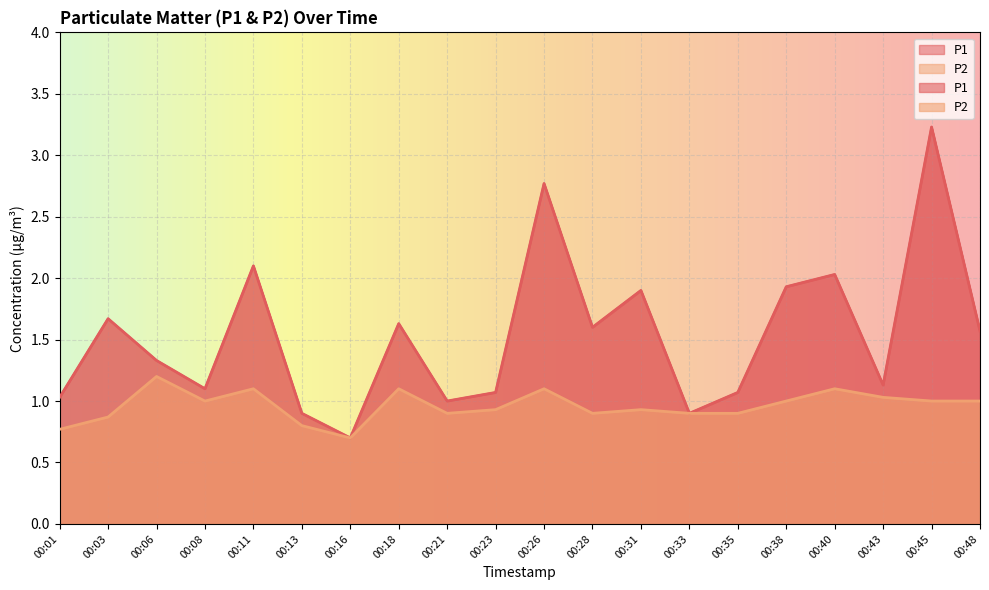

The P1 series shows 1.1 at 00:43. True or false?

True